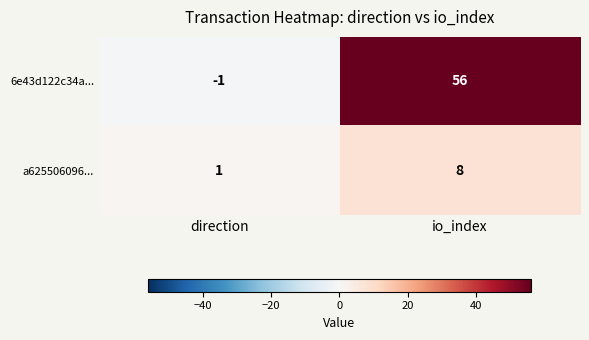

At which category is the sum across all series the highest?

io_index